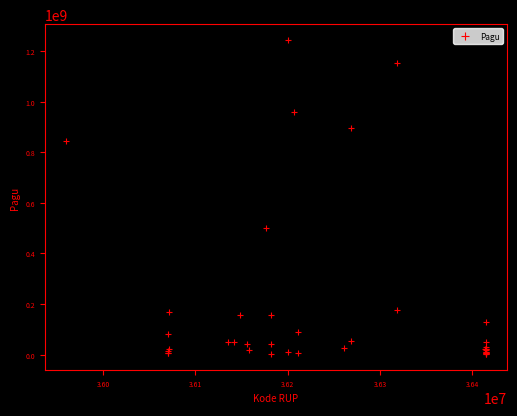

What Y value in the scatter plot is closest to 622840000?

499932000